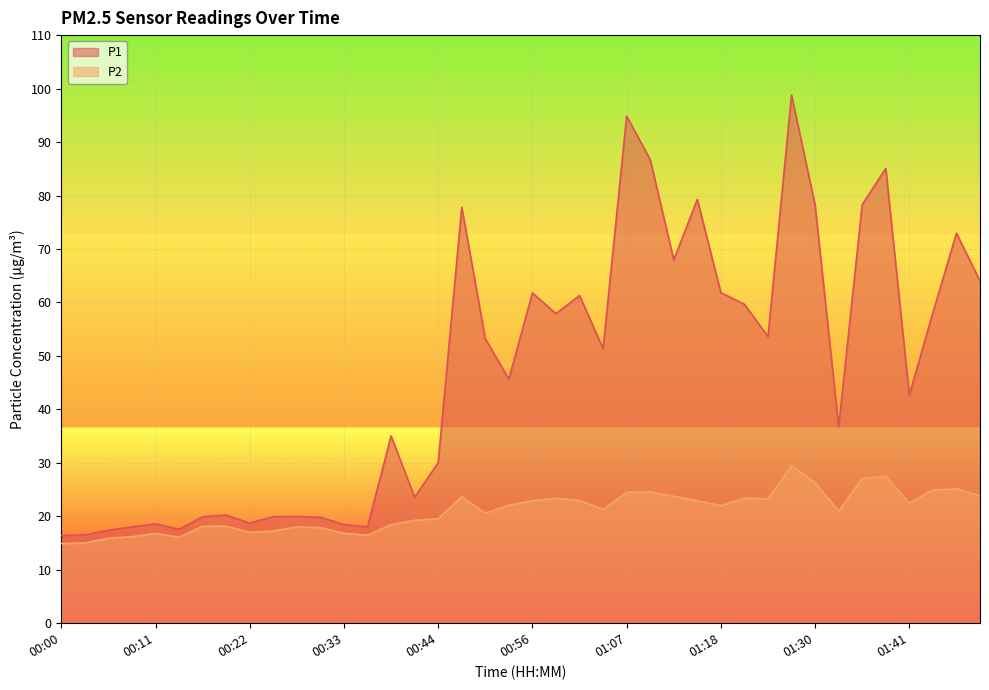

How many interior local valleys does the P1 series have?

11